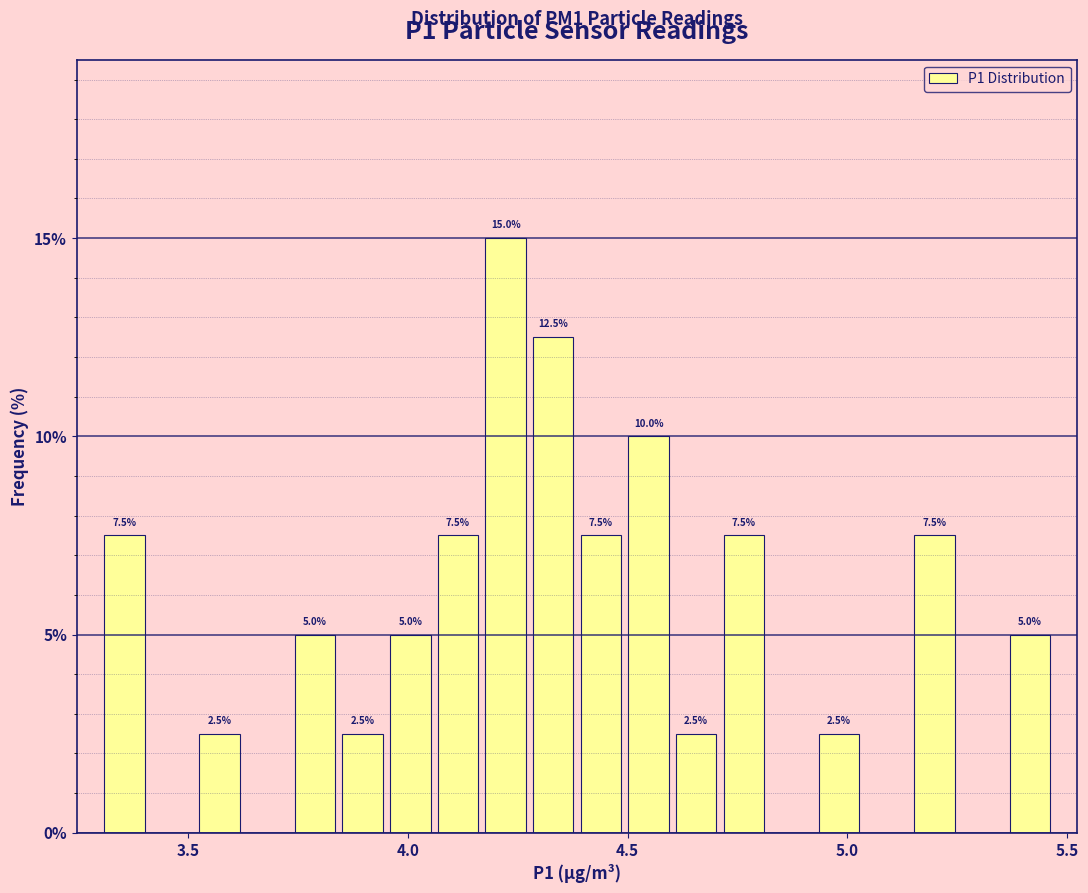

Around what value on the x-axis is the tallest bar? Give the approximate position of its centre, as read against the axis.

4.20